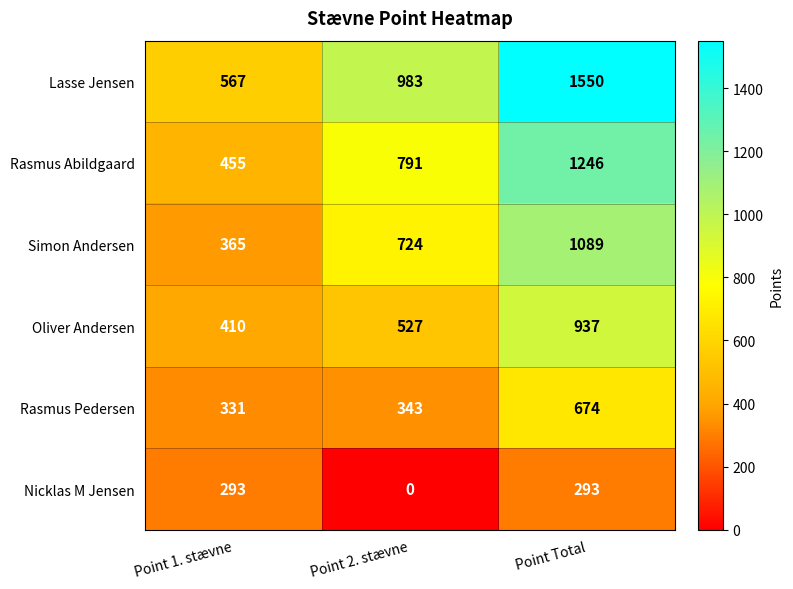

Where is Nicklas M Jensen nearest to the value 146?

Point 2. stævne